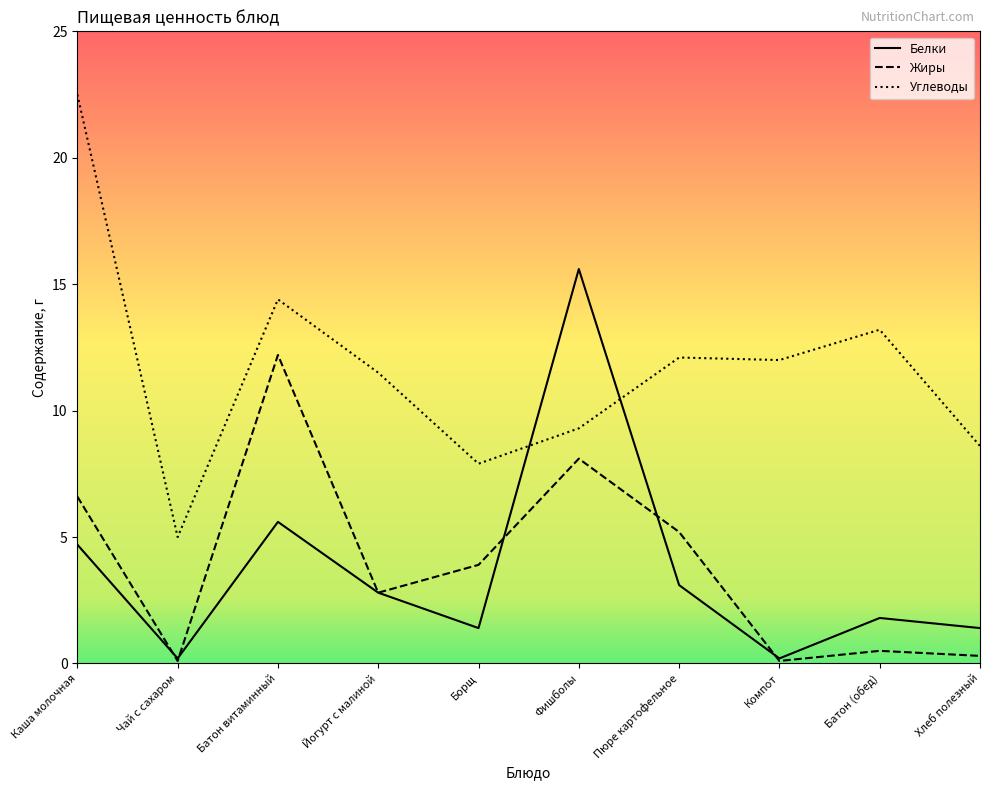

At which label does Белки reach its peak?

Фишболы